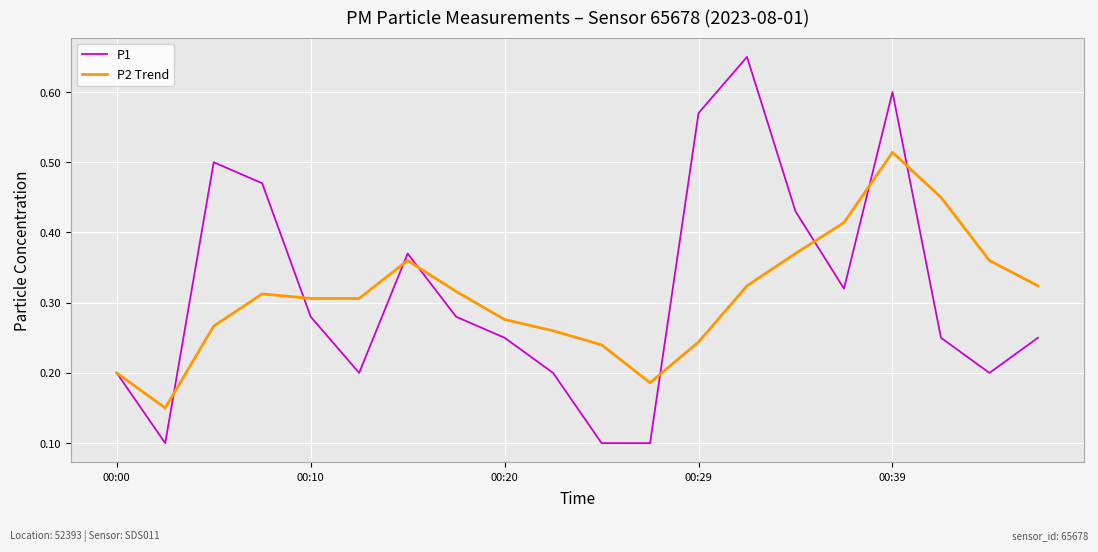

List the series in order of their peak value, lowest first.

P2 Trend, P1